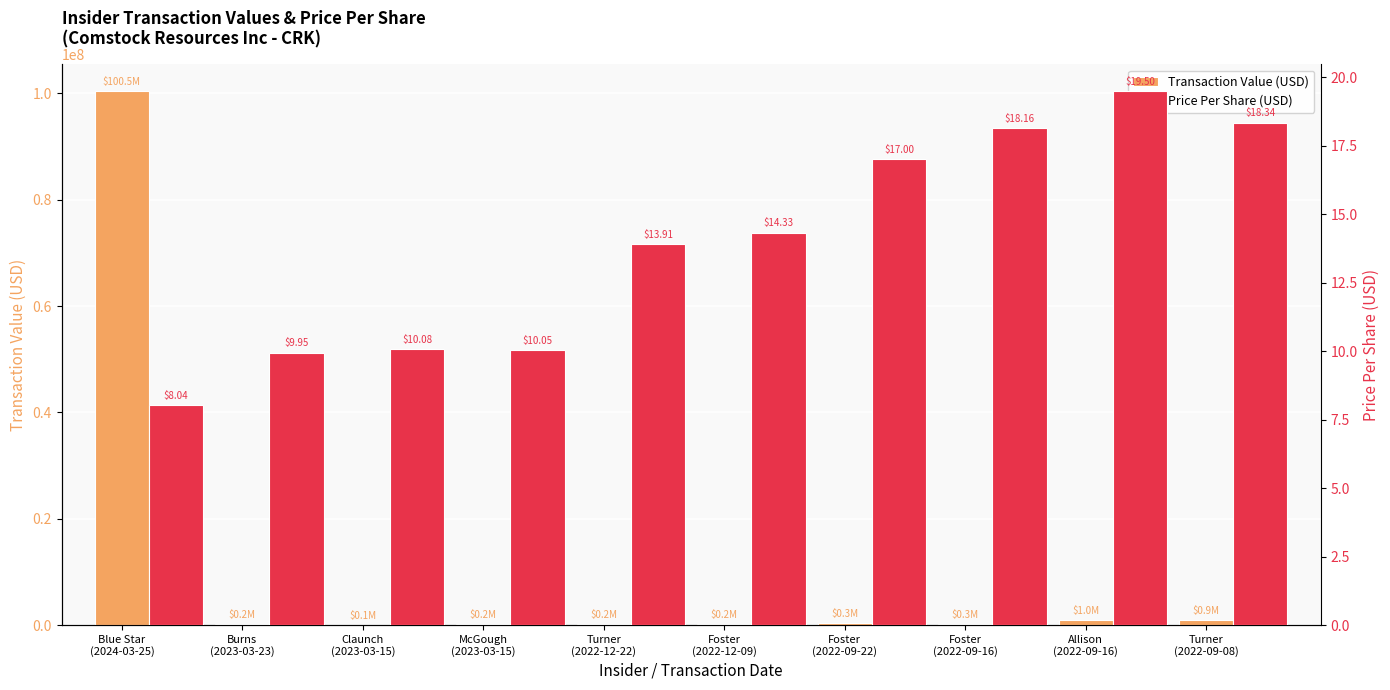

Is it true that transactionPricePerShare equals 11.5 at Blue Star
(2024-03-25)?

False